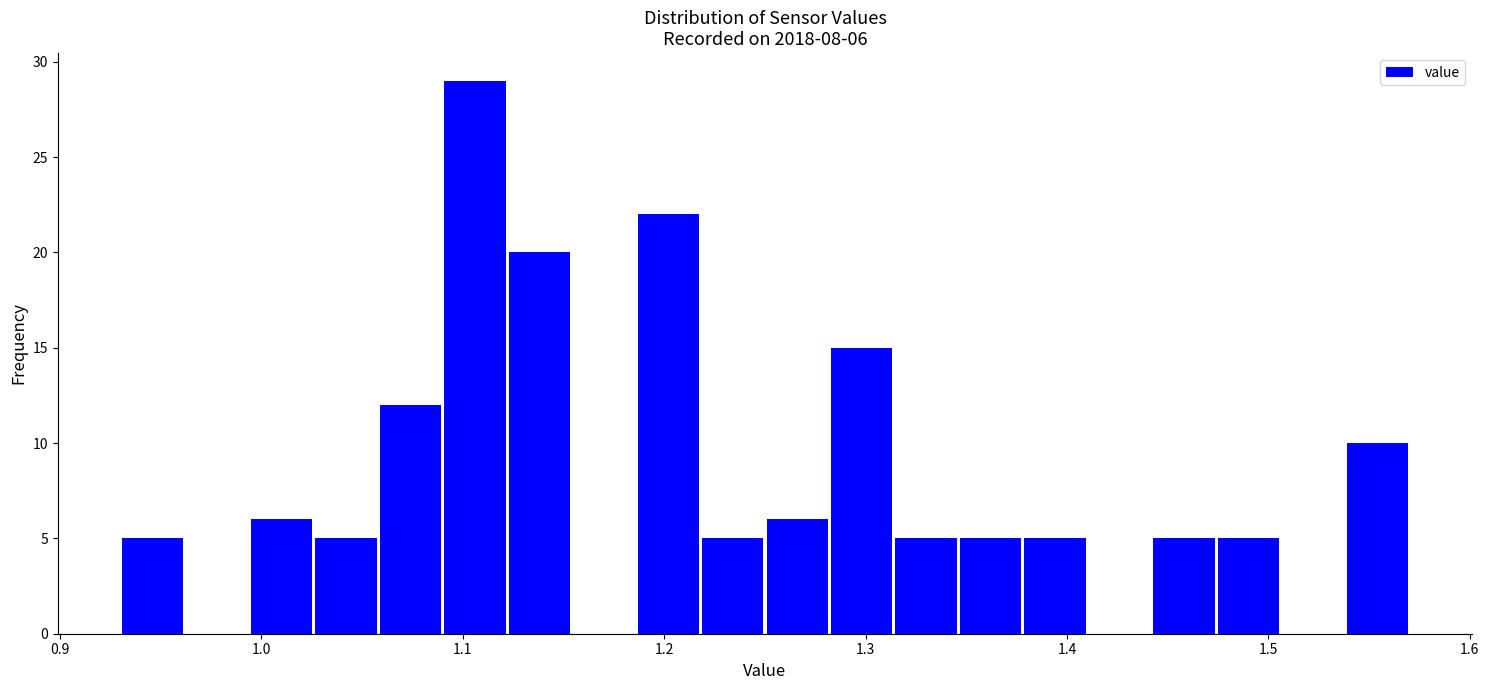

Read against the x-axis, roughly where is the centre of the tallest bar?

1.11